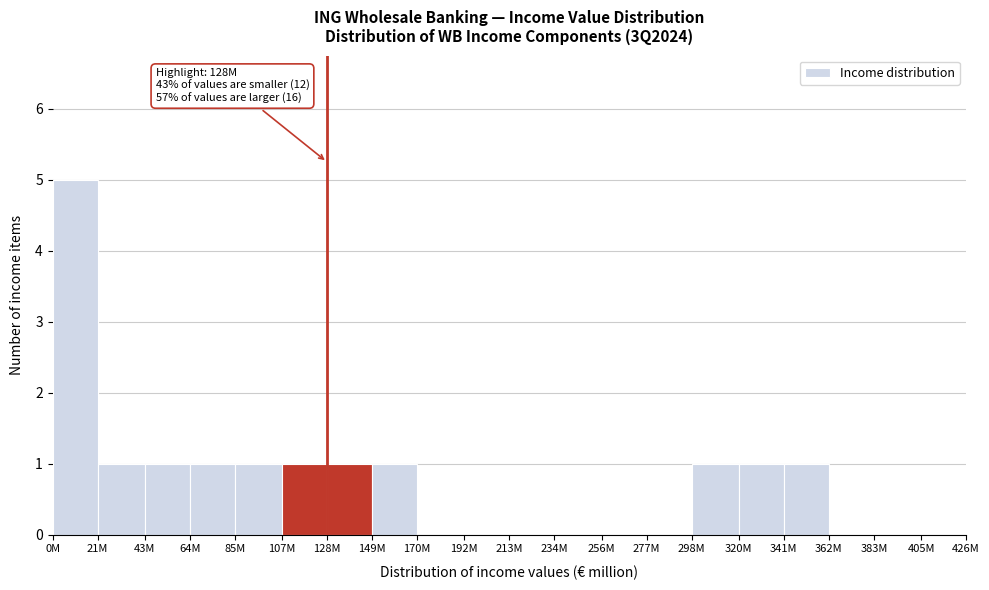

Reading right to left, transcribe all the data shown in this chart.

405M=0	383M=0	362M=0	341M=1	320M=1	298M=1	277M=0	256M=0	234M=0	213M=0	192M=0	170M=0	149M=1	128M=1	107M=1	85M=1	64M=1	43M=1	21M=1	0M=5